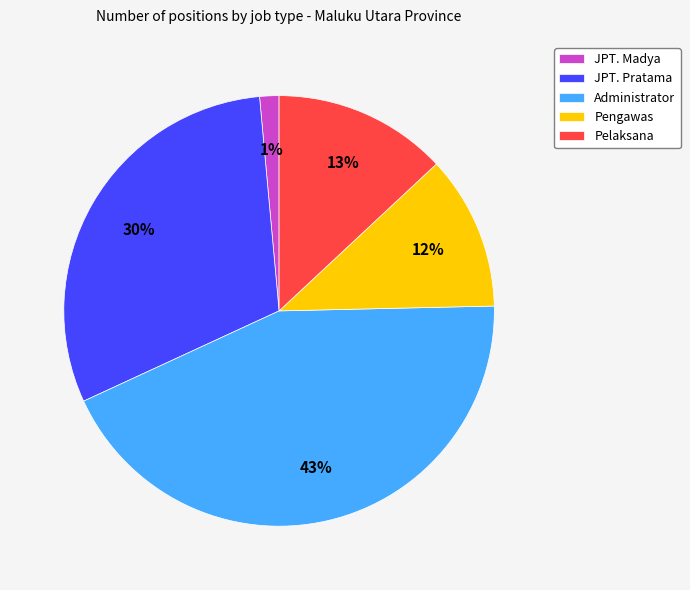

What is the largest slice in the pie chart?

Administrator